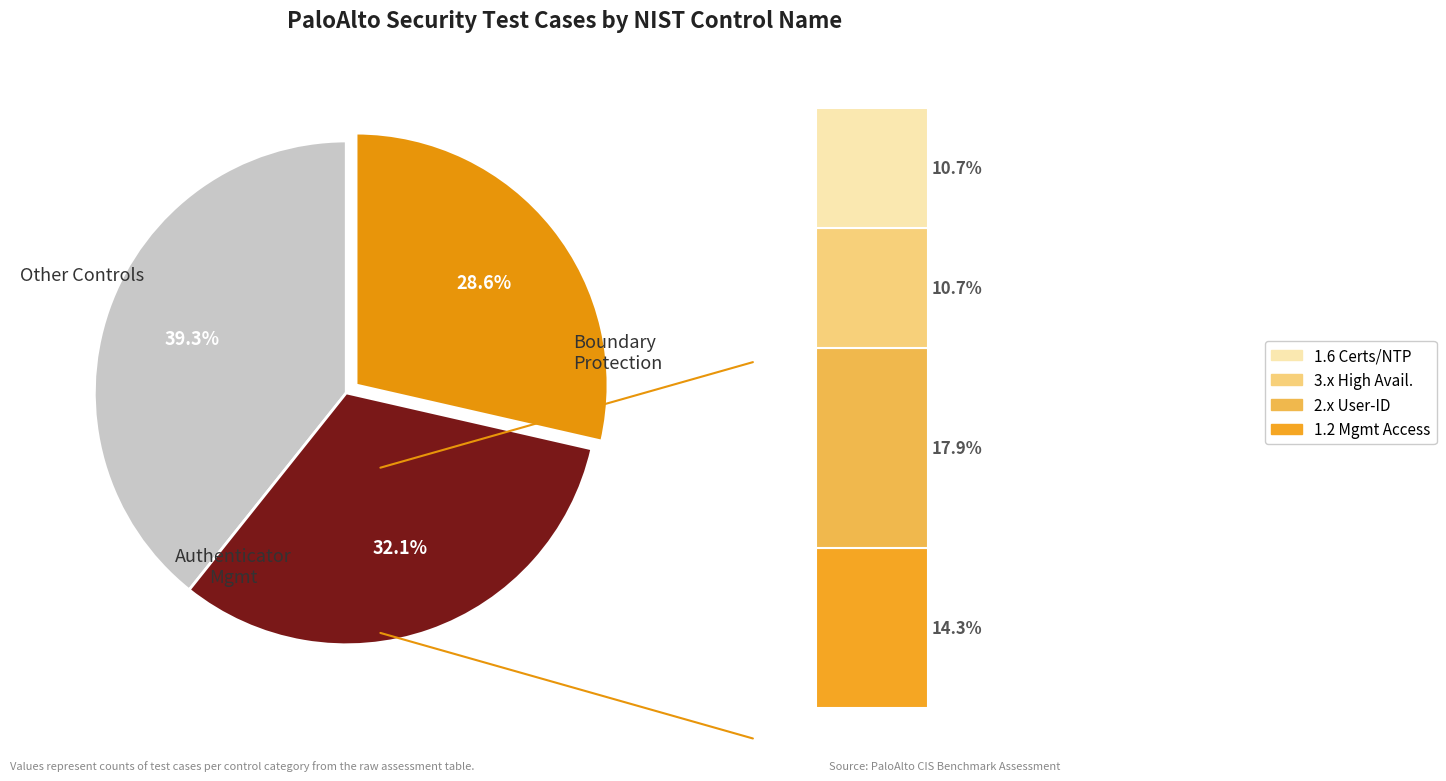

Is Least Privilege the majority of the pie?

No